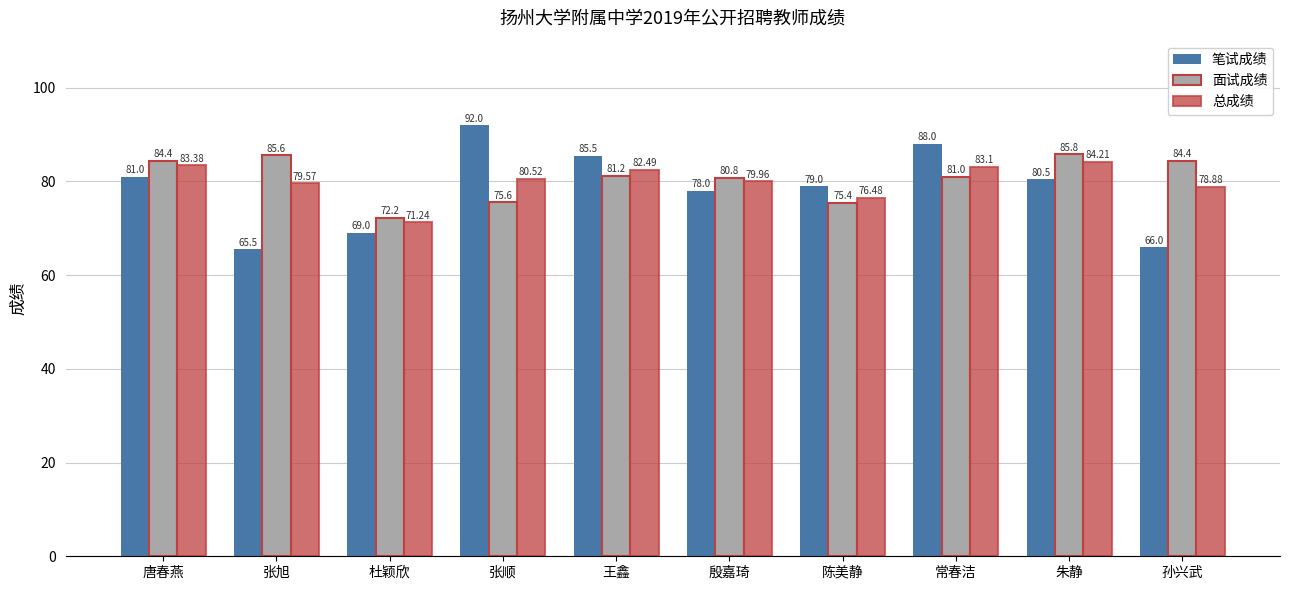

Which category has the lowest value in the 笔试成绩 series?

张旭